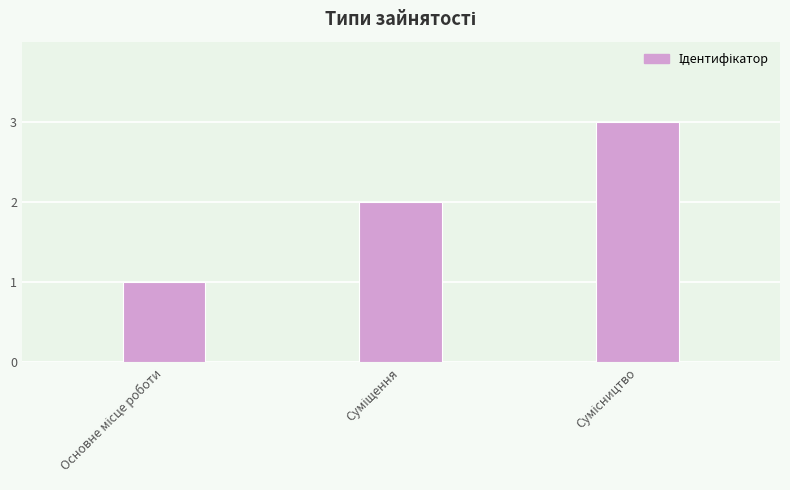

What is the sum of all values?

6